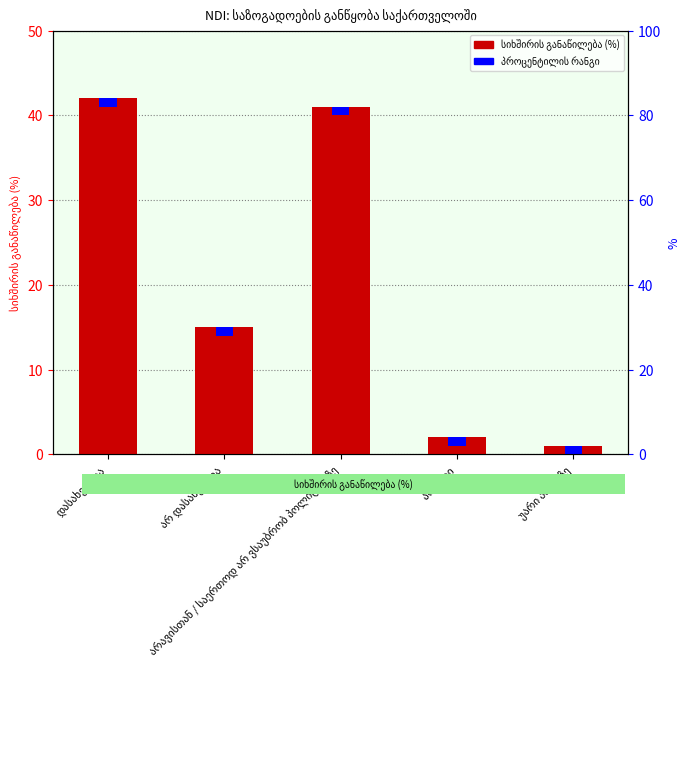

Between არ ვიცი and არავისთან / საერთოდ არ ვსაუბრობ პოლიტიკაზე, which is larger?

არავისთან / საერთოდ არ ვსაუბრობ პოლიტიკაზე